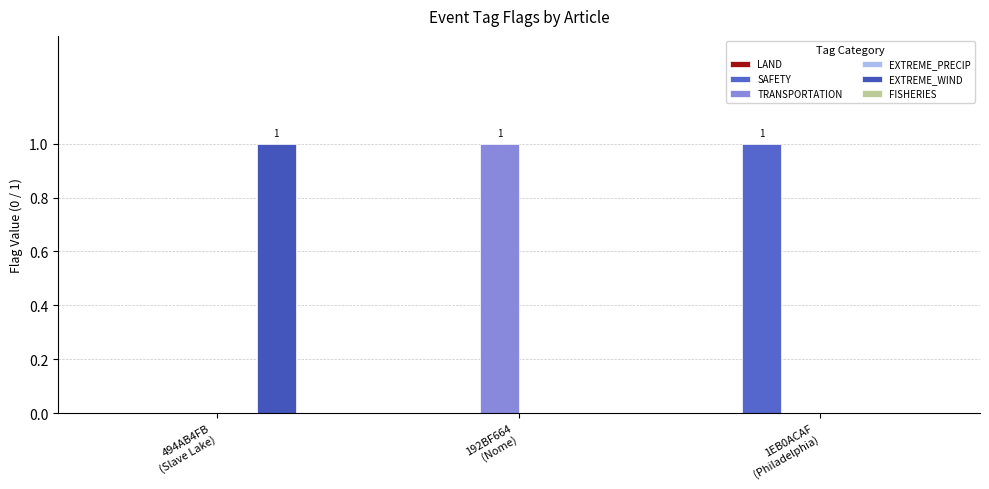

Reading left to right, extract all data points from this chart.

LAND: 0	0	0
SAFETY: 0	0	1
TRANSPORTATION: 0	1	0
EXTREME_PRECIP: 0	0	0
EXTREME_WIND: 1	0	0
FISHERIES: 0	0	0